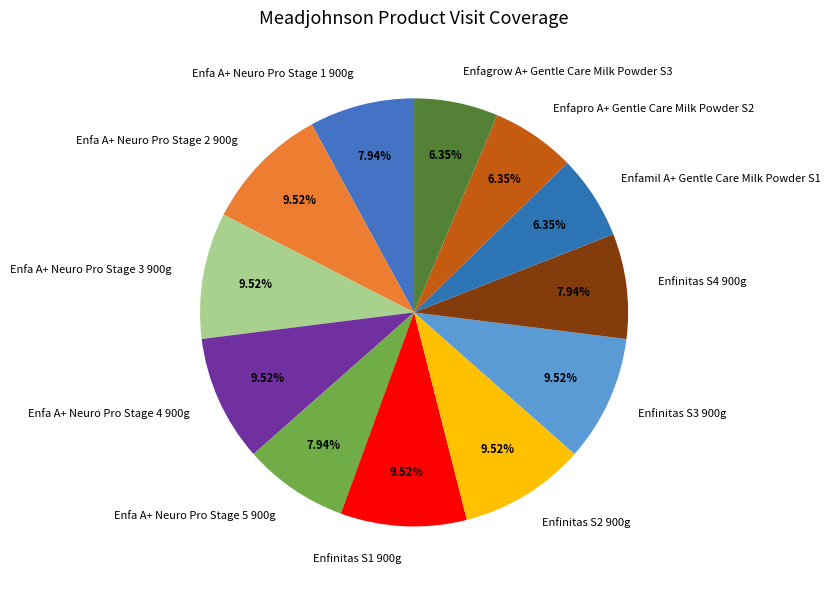

What percentage is the Enfa A+ Neuro Pro Stage 1 900g slice, to the nearest percent?

8%